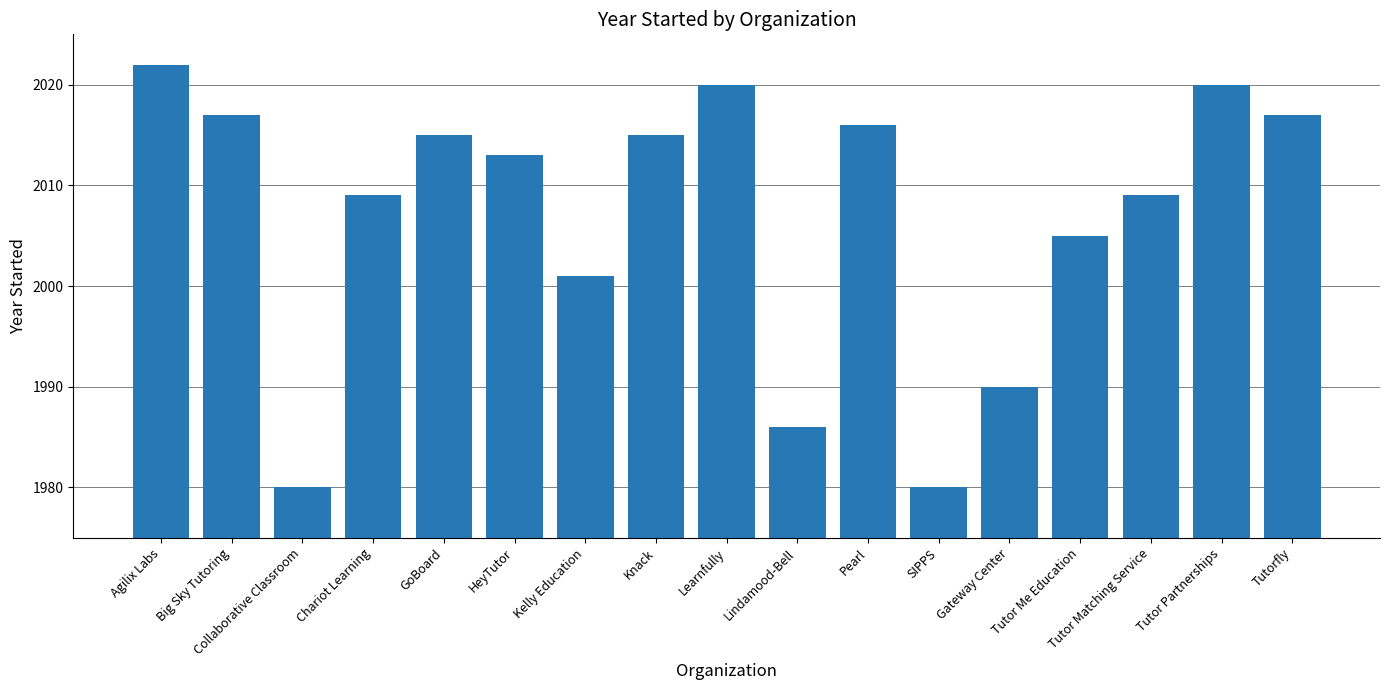

What is the maximum value shown in the chart?

2022